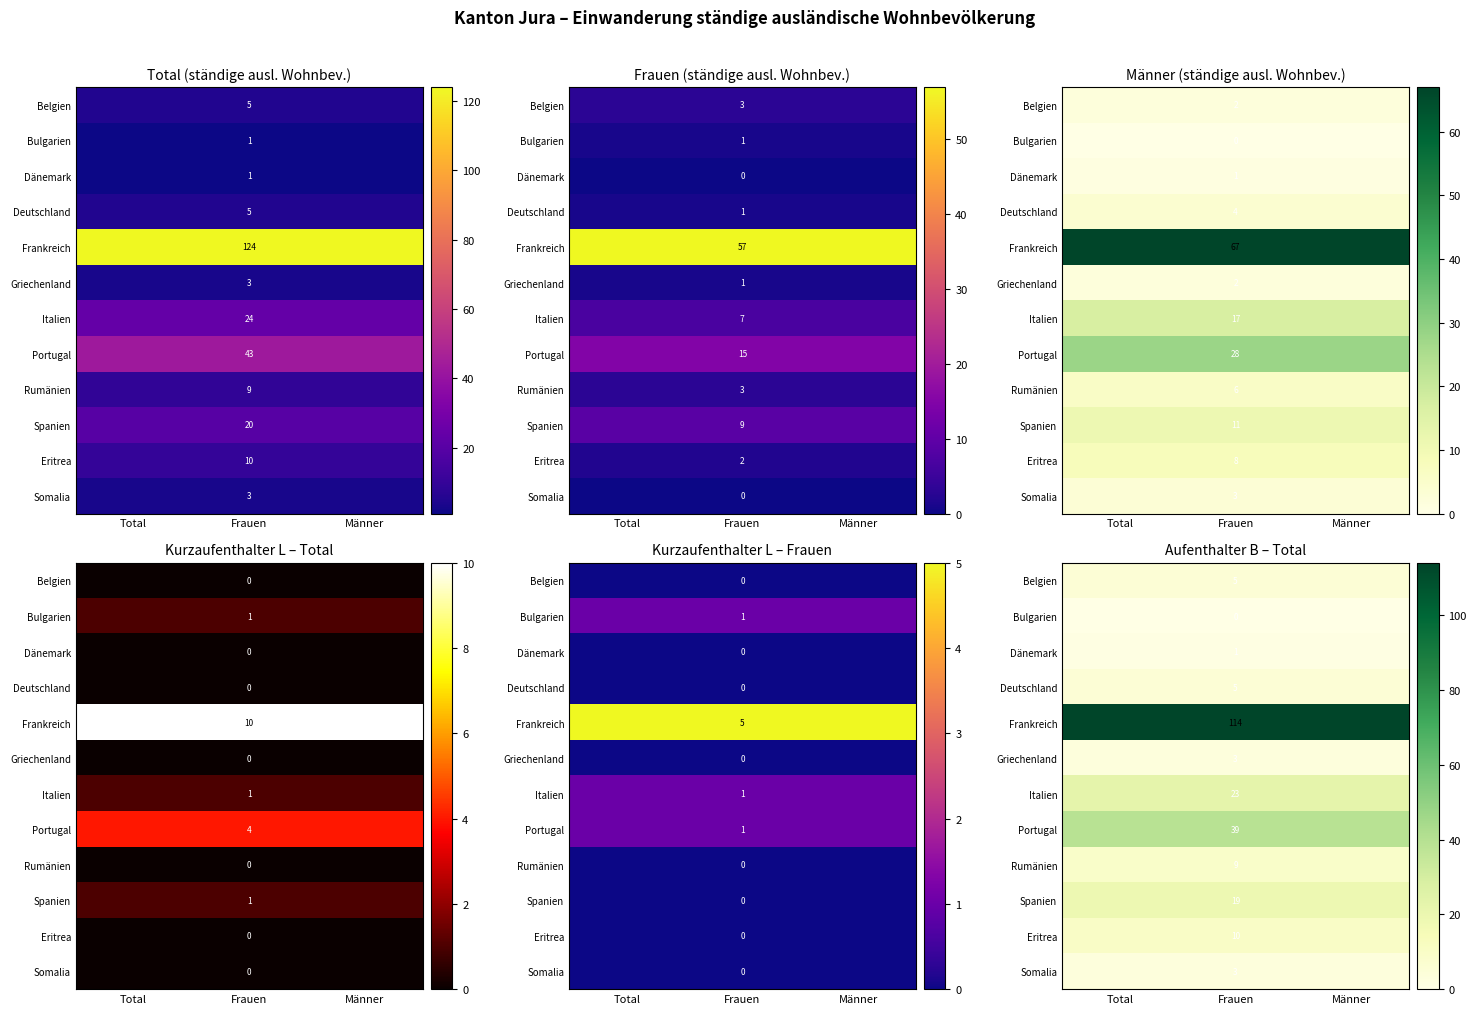

At which label is Rumänien closest to 9?

Total